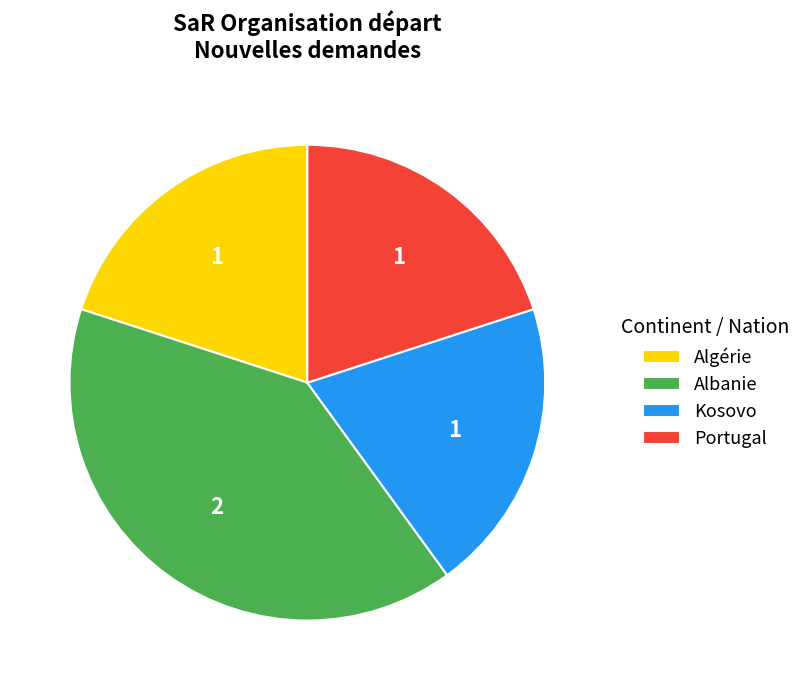

Which category has the biggest portion of the pie?

Albanie